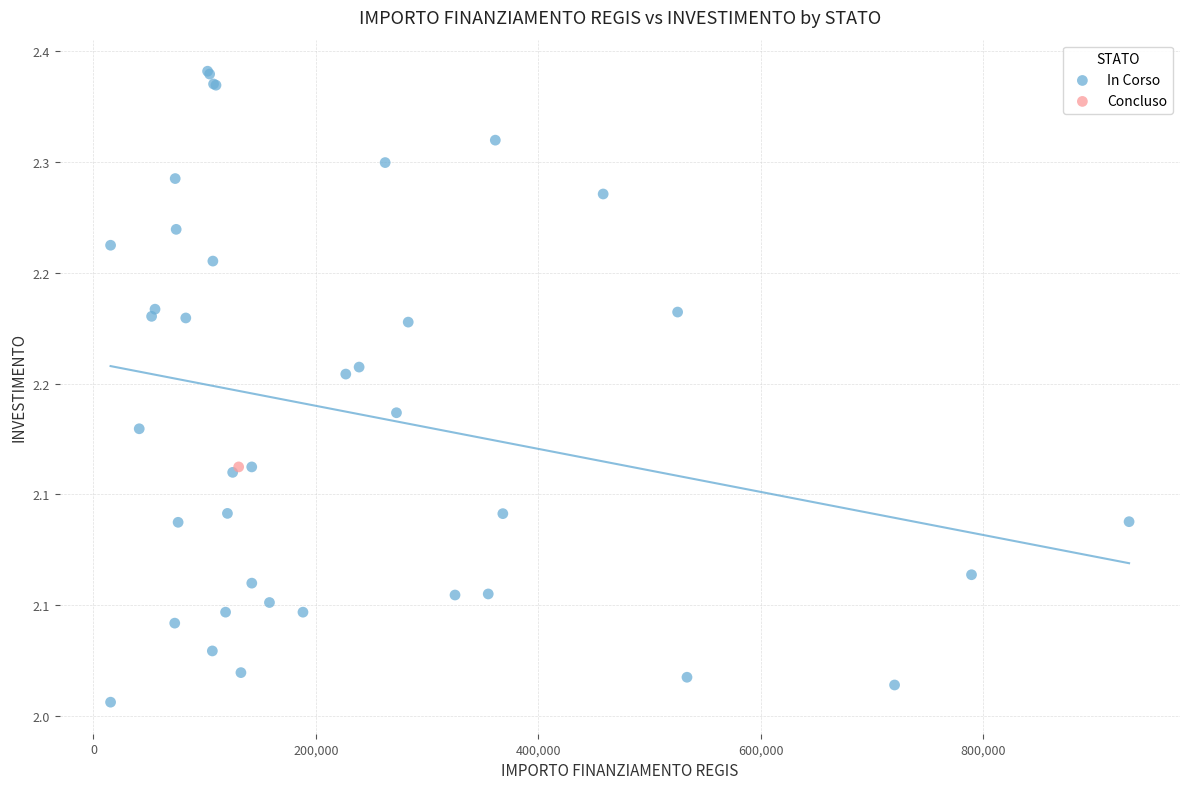

What are all the series names shown in the legend?

In Corso, Concluso